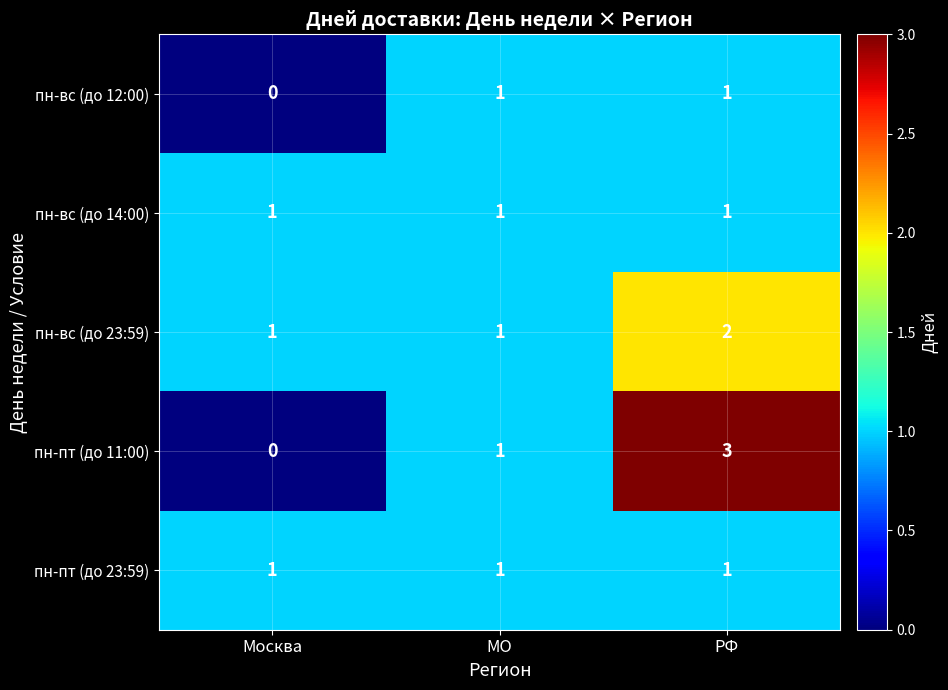

How many distinct data groups are displayed?

5